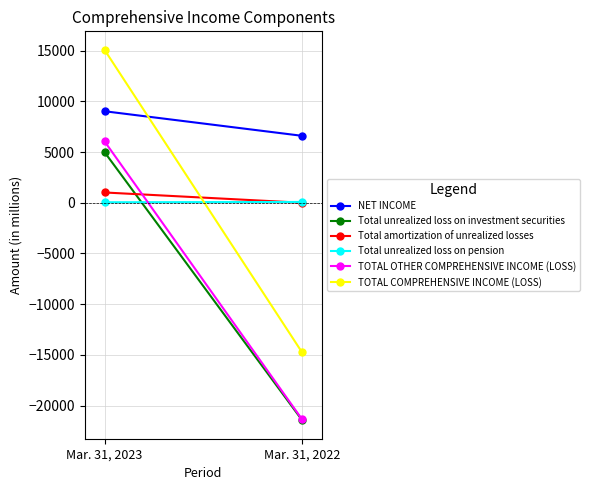

What is the sum of the TOTAL OTHER COMPREHENSIVE INCOME (LOSS) values at Mar. 31, 2022 and Mar. 31, 2023?

-15307